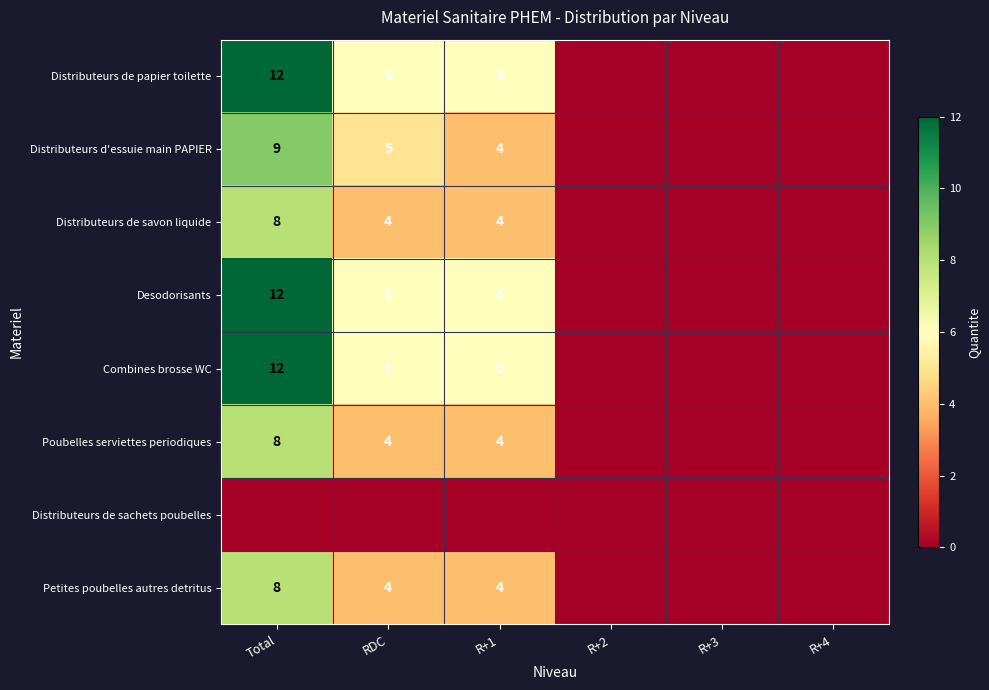

The Combines brosse WC series shows 6 at R+1. True or false?

True